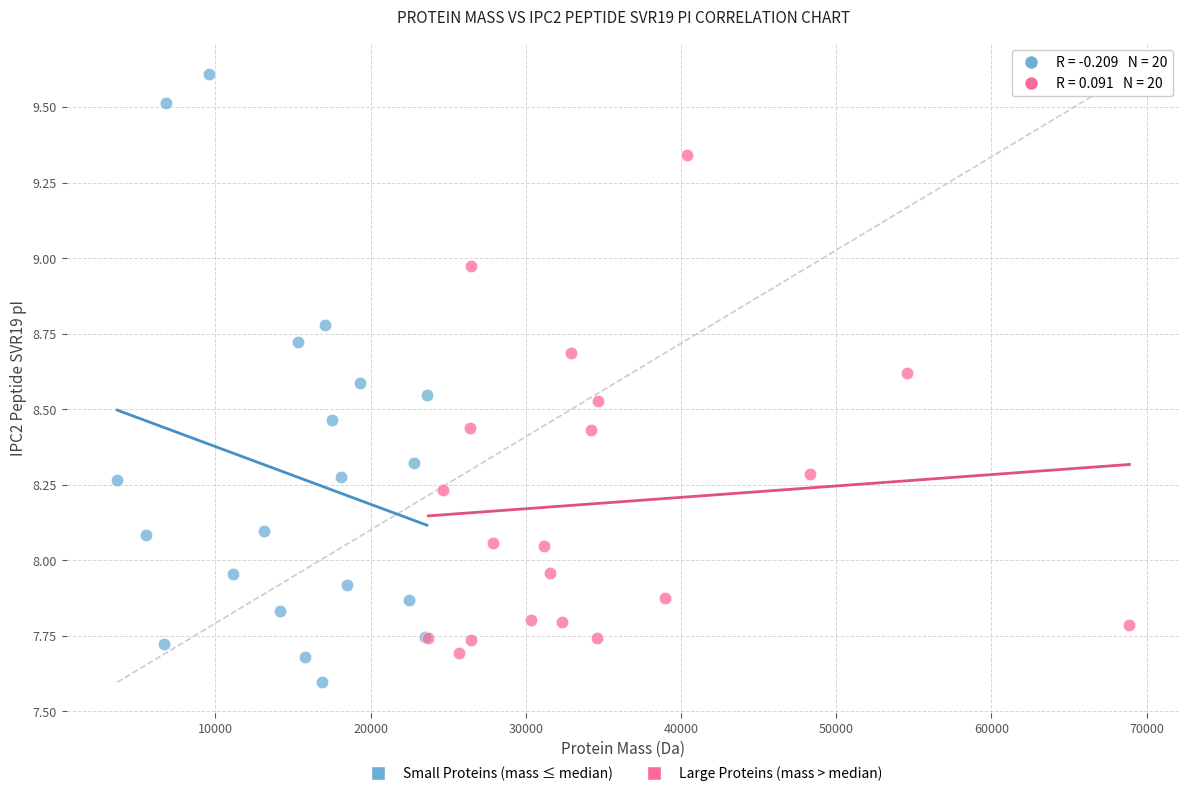

Which series reaches the minimum Y coordinate?

Small Proteins (mass ≤ median)